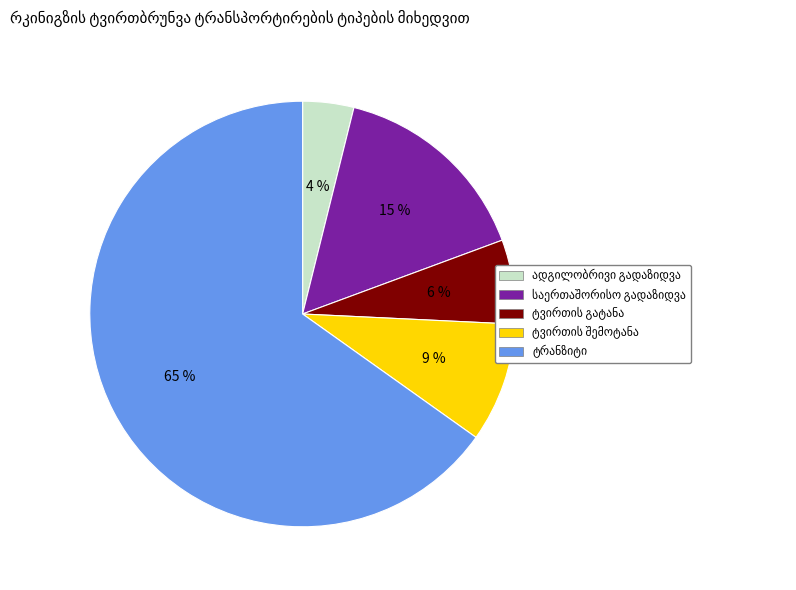

Is there any slice that represents more than half of the pie?

Yes